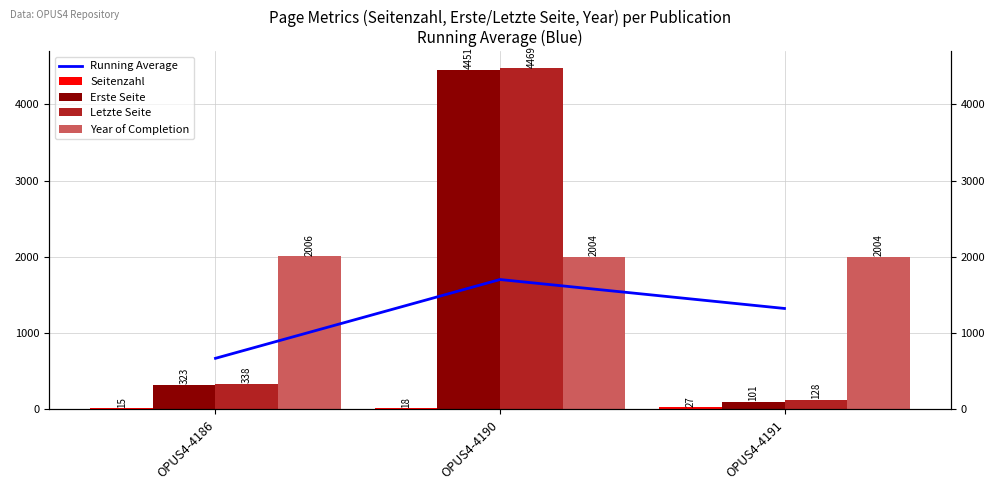

Which series has the largest total across all categories?

Year of Completion